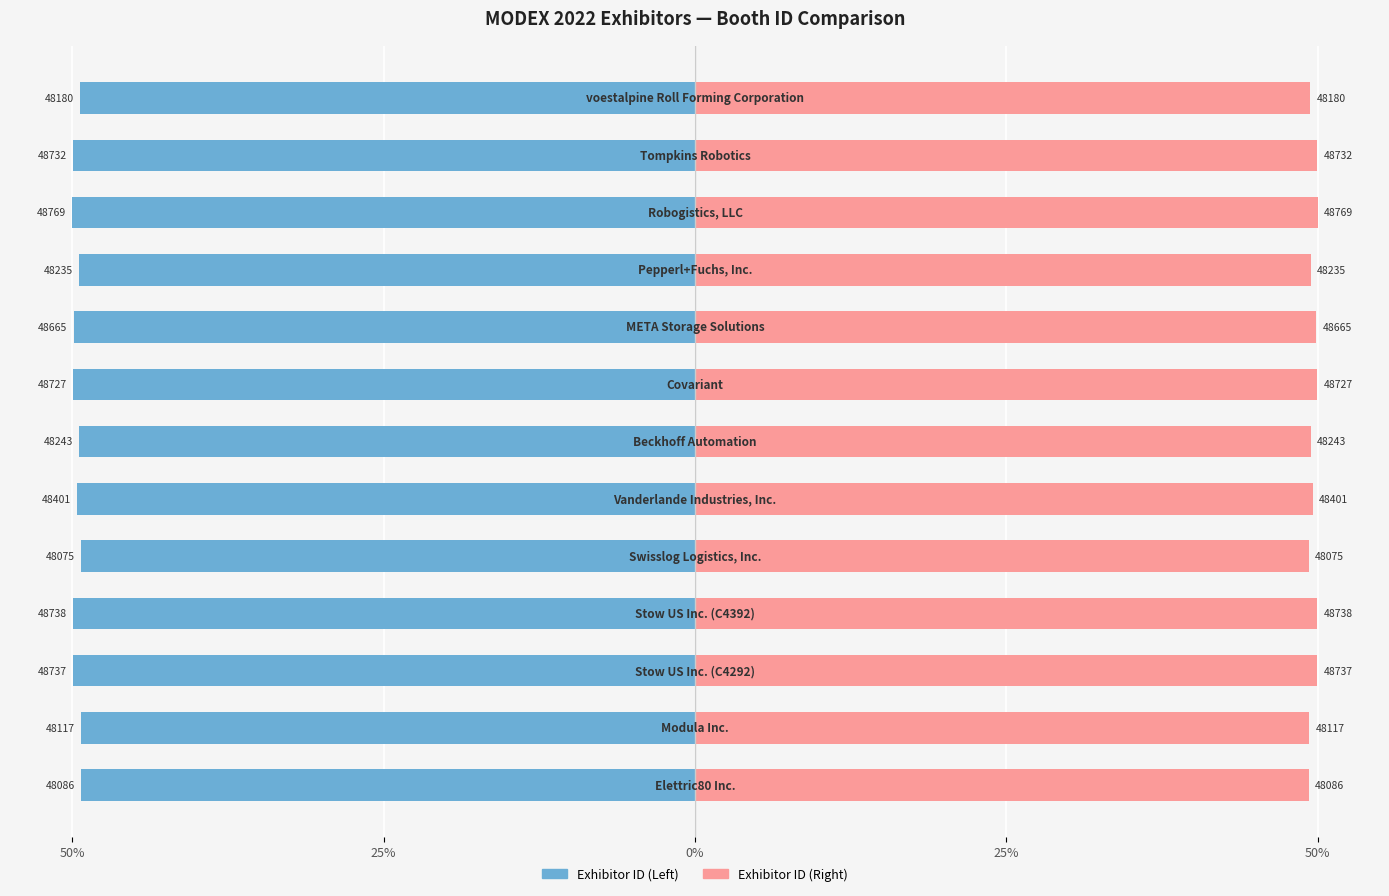

Reading left to right, list all the values displayed in this chart.

Exhibitor ID (Left): -49.3	-49.3	-50.0	-50.0	-49.3	-49.6	-49.5	-50.0	-49.9	-49.5	-50.0	-50.0	-49.4
Exhibitor ID (Right): 49.3	49.3	50.0	50.0	49.3	49.6	49.5	50.0	49.9	49.5	50.0	50.0	49.4